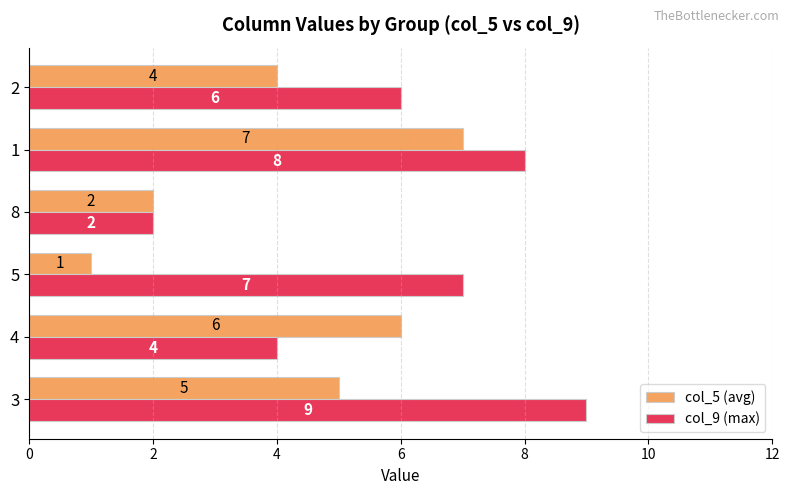

True or false: col_5 (avg) has a value of 3 at 8.

False